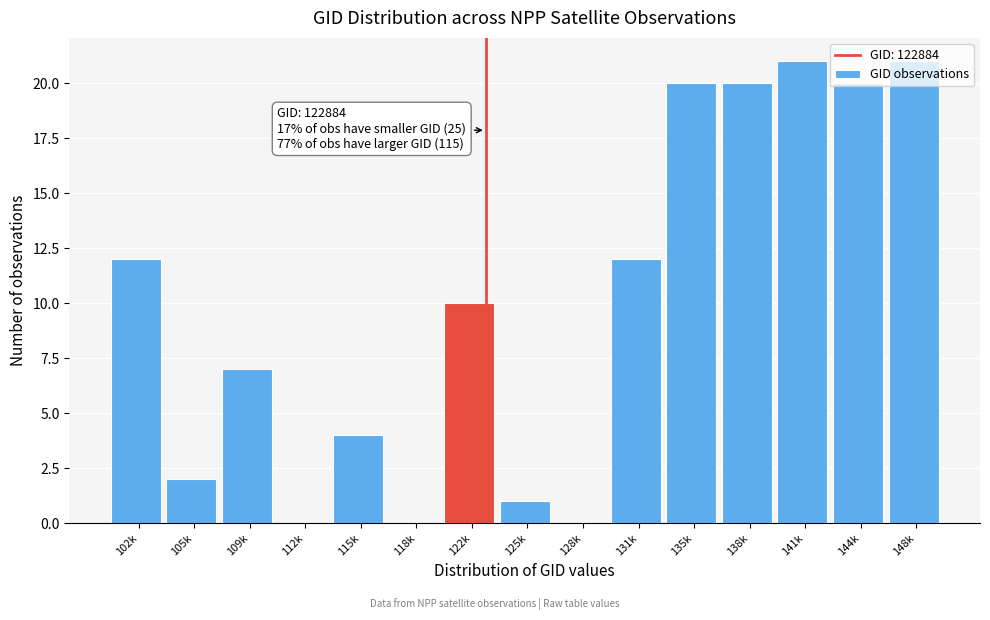

Between 105k and 118k, which is larger?

105k